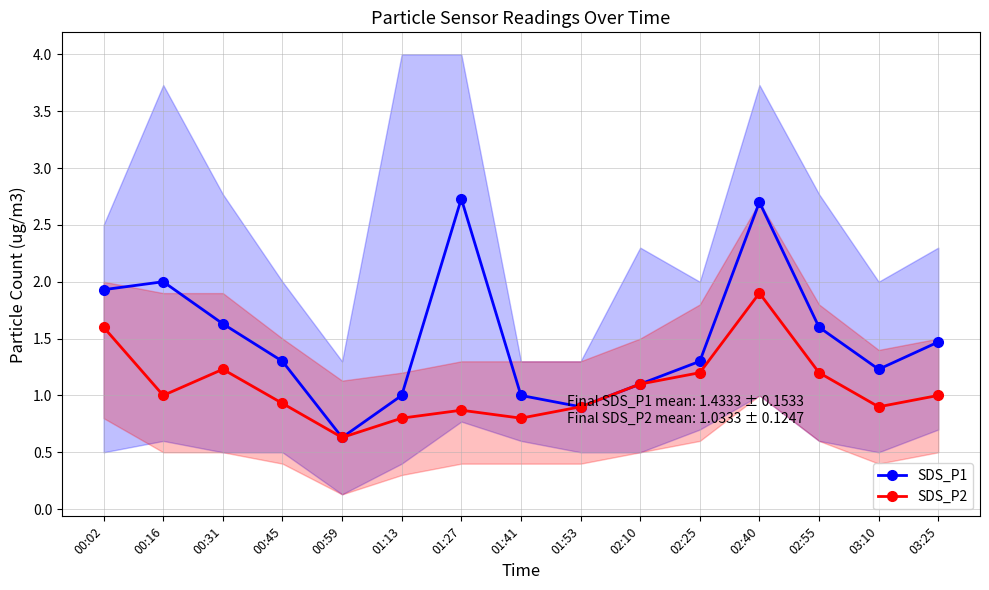

Is the value of SDS_P1 at 00:59 greater than the value of SDS_P2 at 01:41?

No